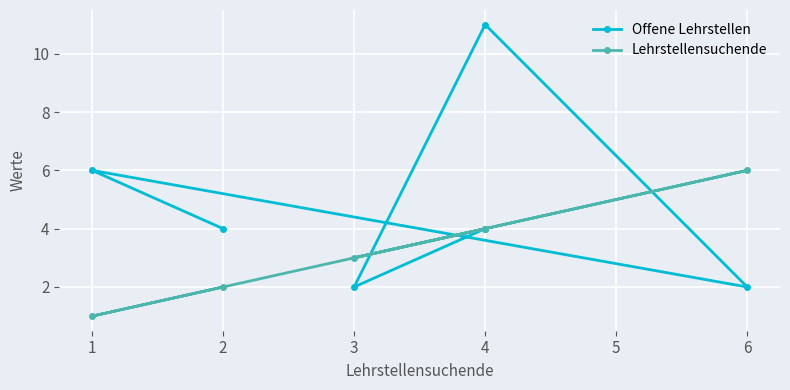

List the labels in order of Offene Lehrstellen value, smallest first.

6, 3, 2, 4, 1, 4